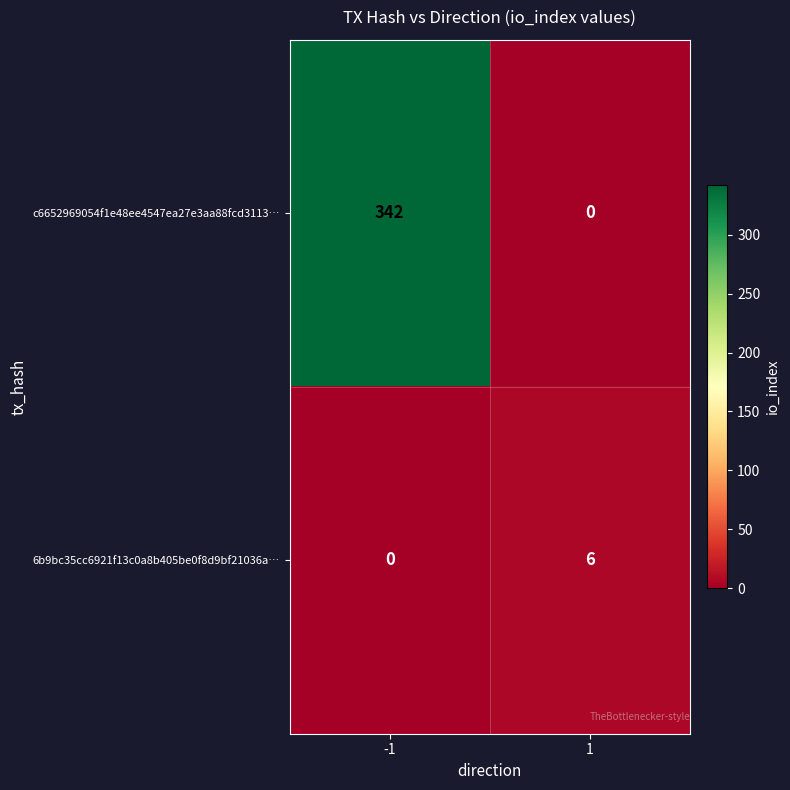

Which series has the largest total across all categories?

c6652969054f1e48ee4547ea27e3aa88fcd3113…